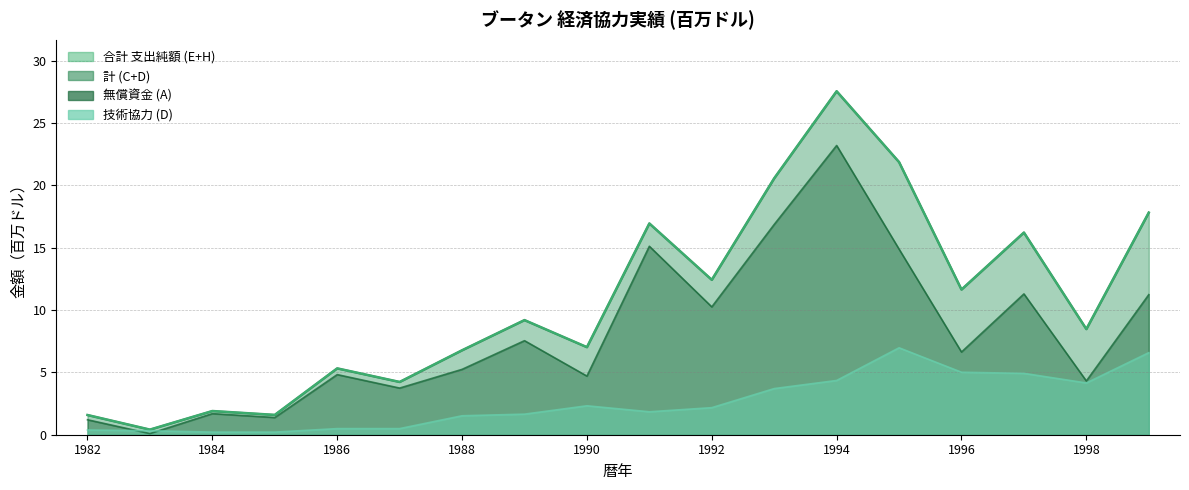

At which category does 技術協力 (D) reach its first local valley?

1991